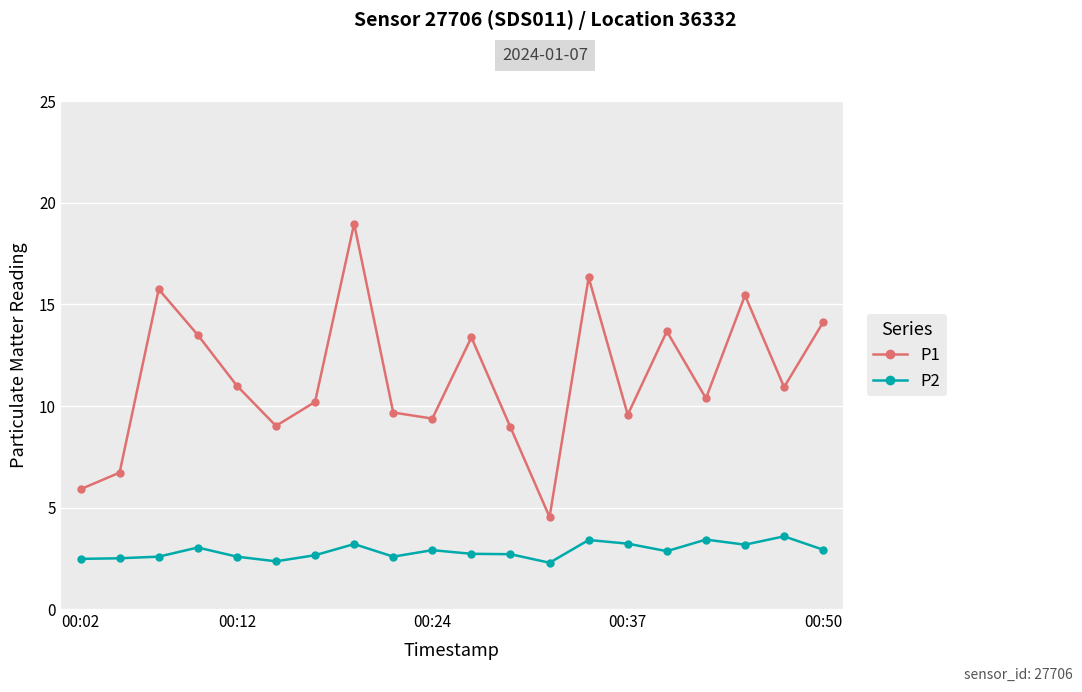

What is the value of the P1 point at the 5th from the left?

11.0